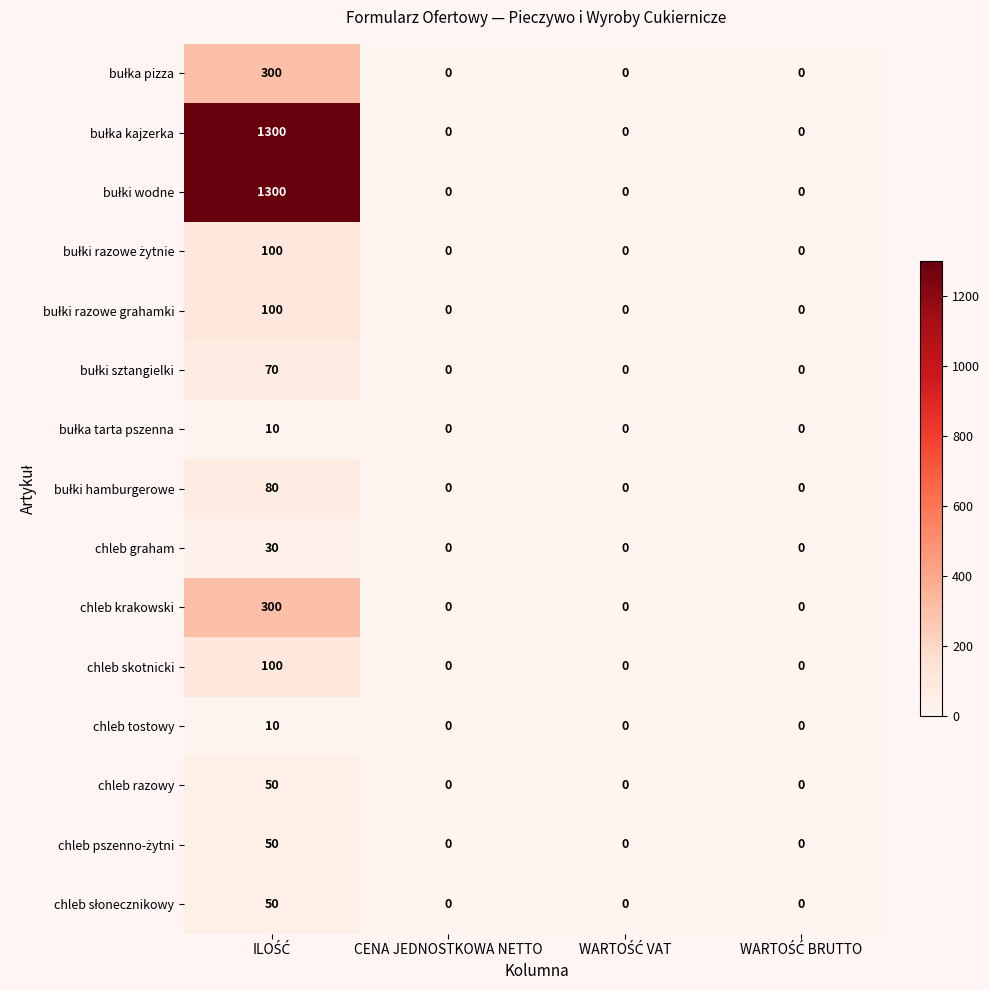

Count the chleb skotnicki values in the range 0 to 100.

4